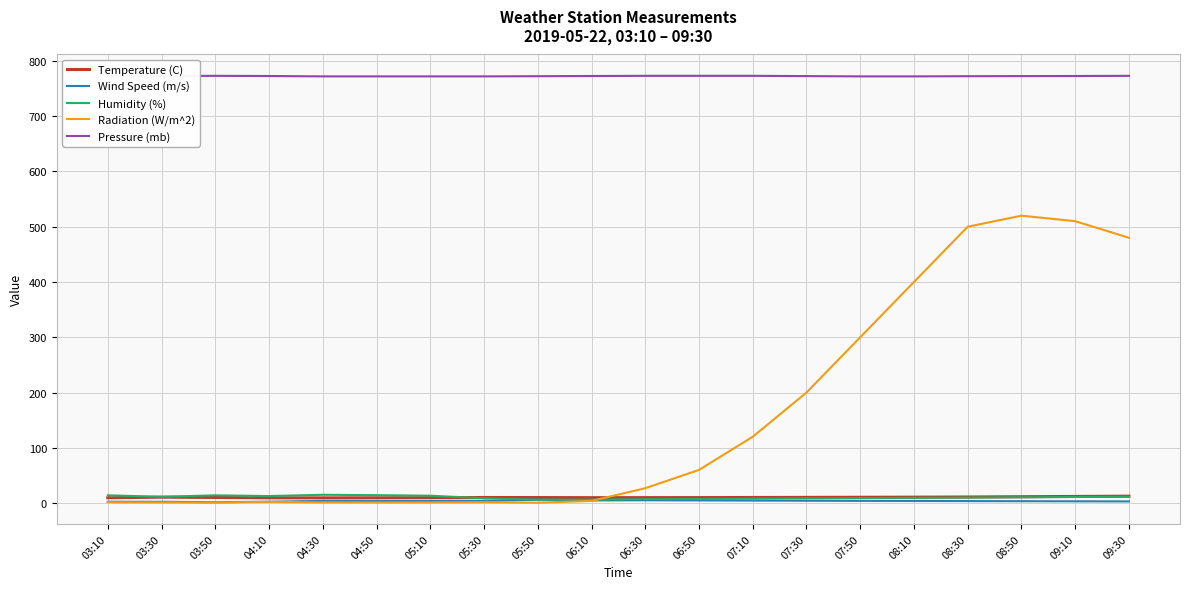

Which series changed the most between 03:50 and 08:10?

Radiation (W/m^2)